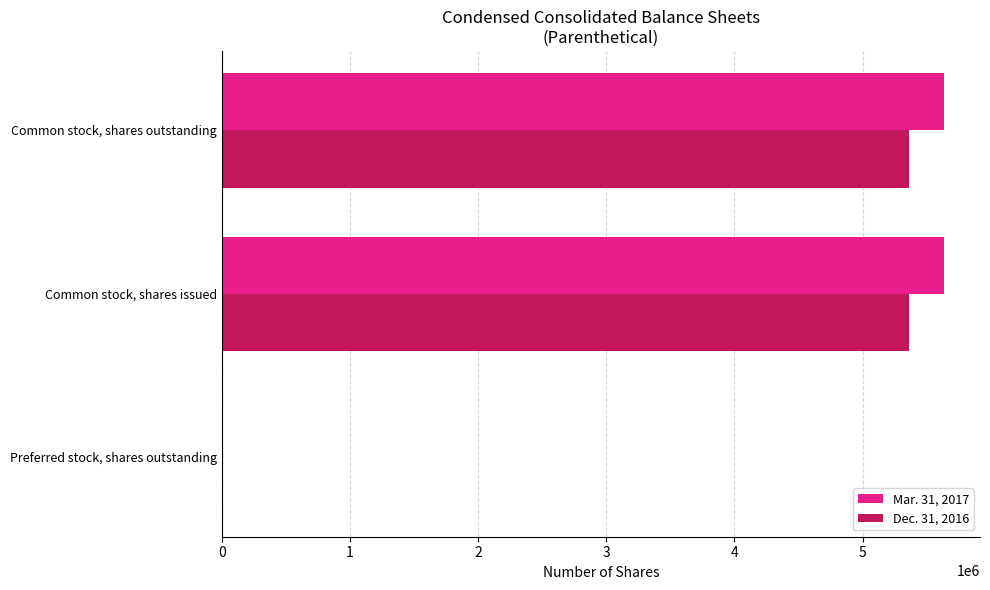

How many series are shown in this chart?

2